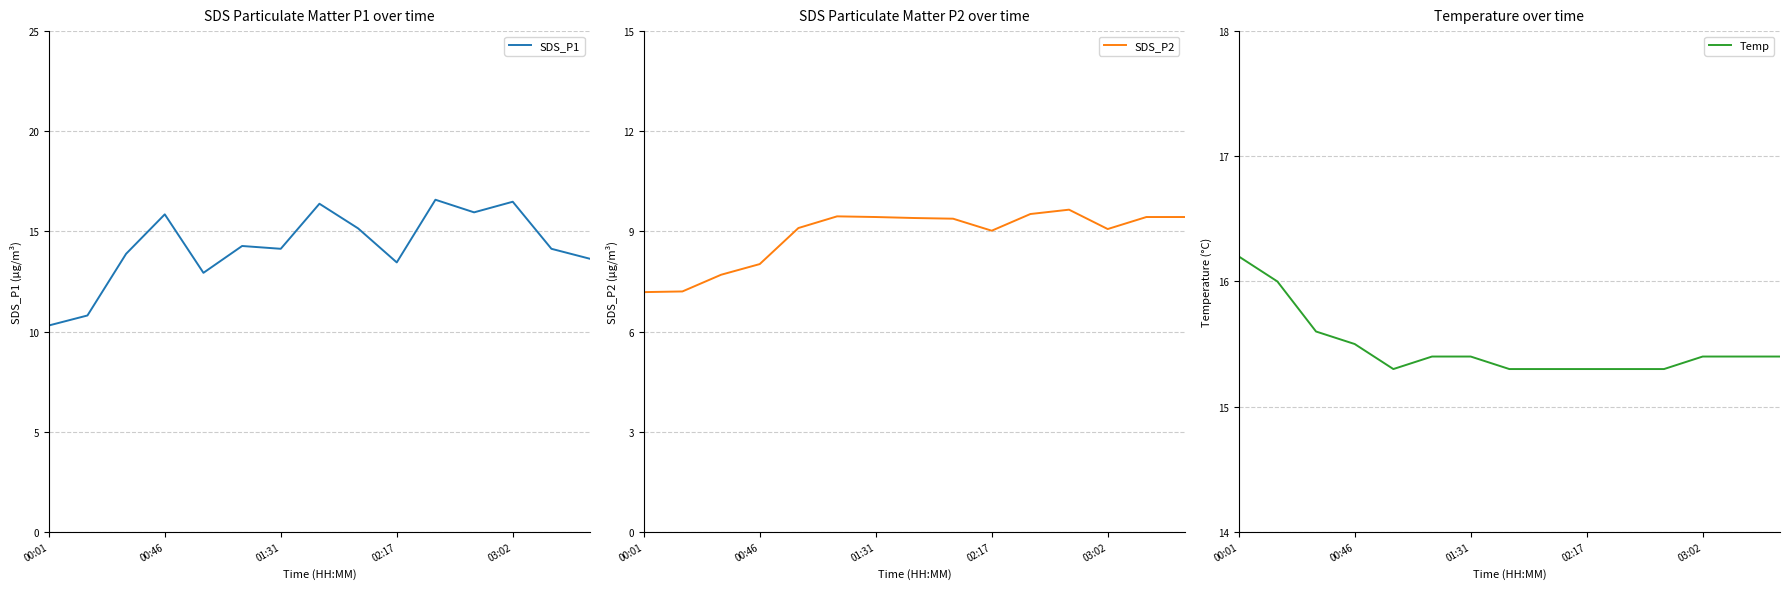

Where is the first local maximum for SDS_P2?

5